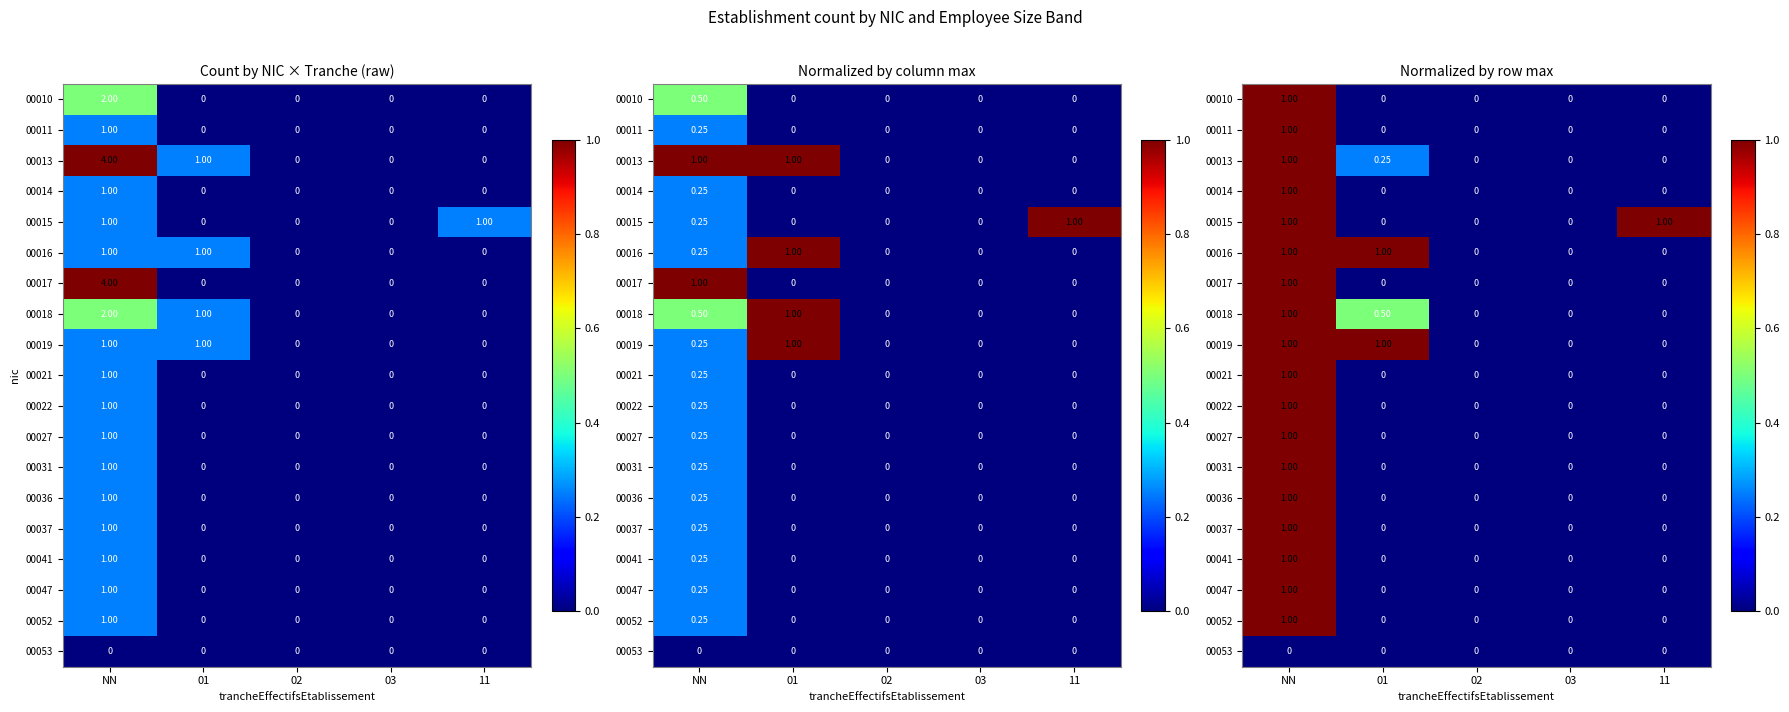

At which category is the sum across all series the highest?

NN